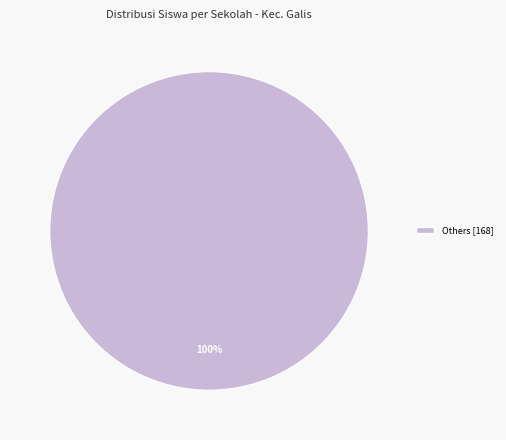

What percentage is the Others [168] slice, to the nearest percent?

100%